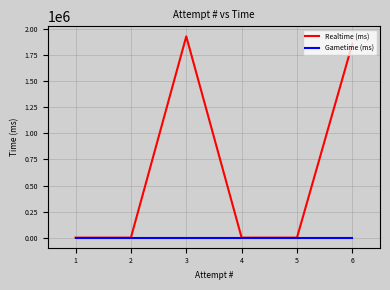

Is this an area chart (filled region under the line)?

No